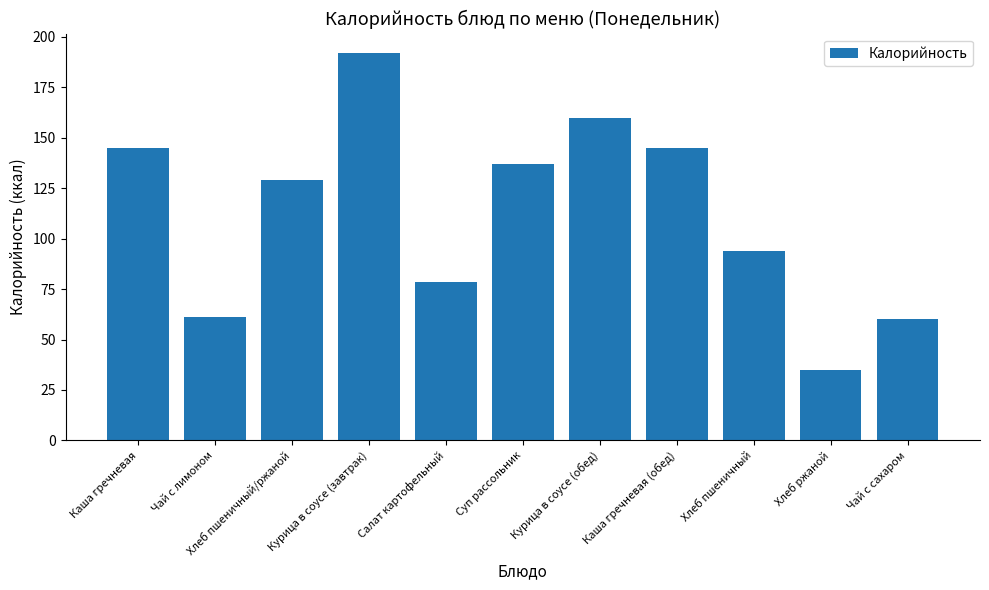

Count the number of values greater than 128.

6